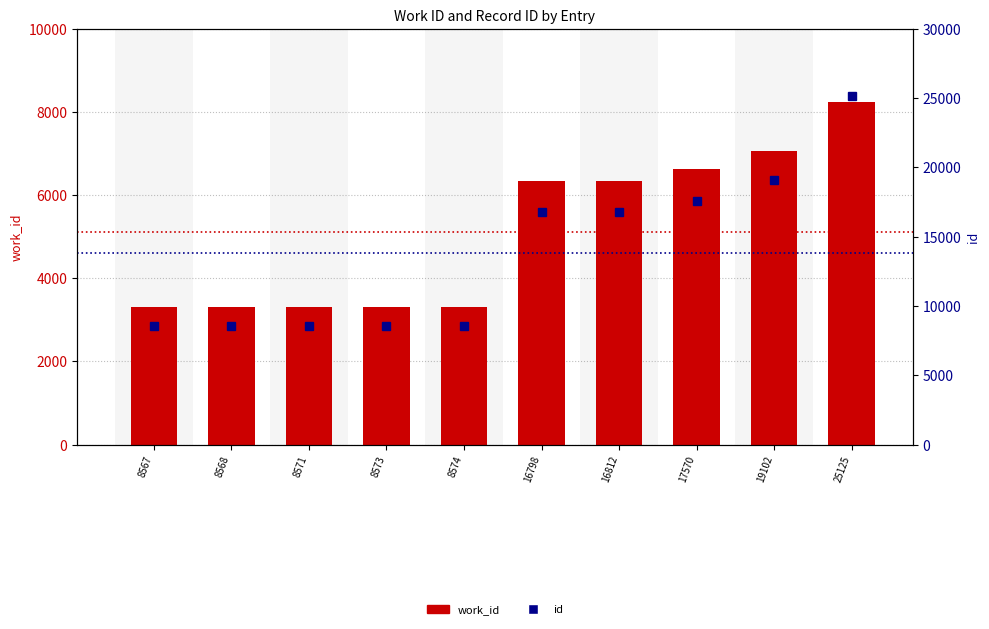

What is the maximum value for work_id?

8252